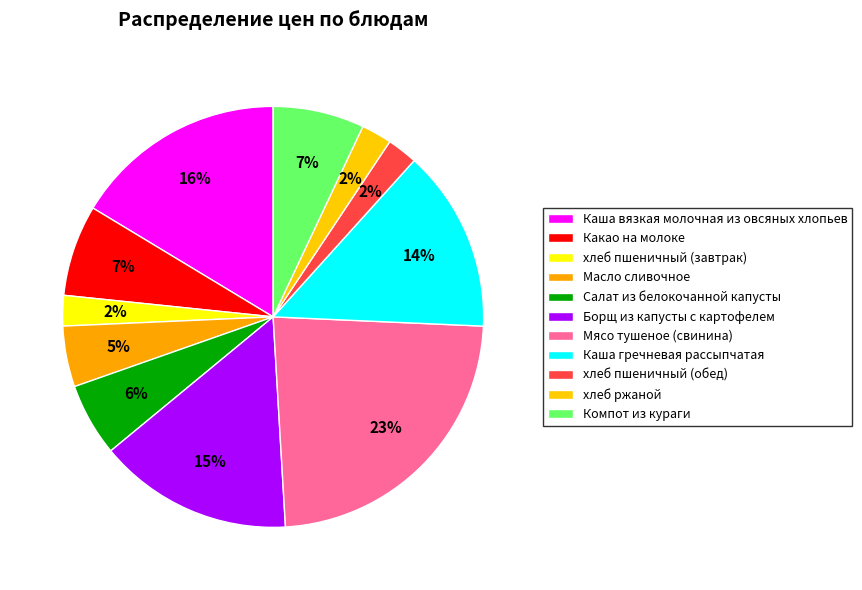

The Каша гречневая рассыпчатая slice represents 7% of the pie. True or false?

False